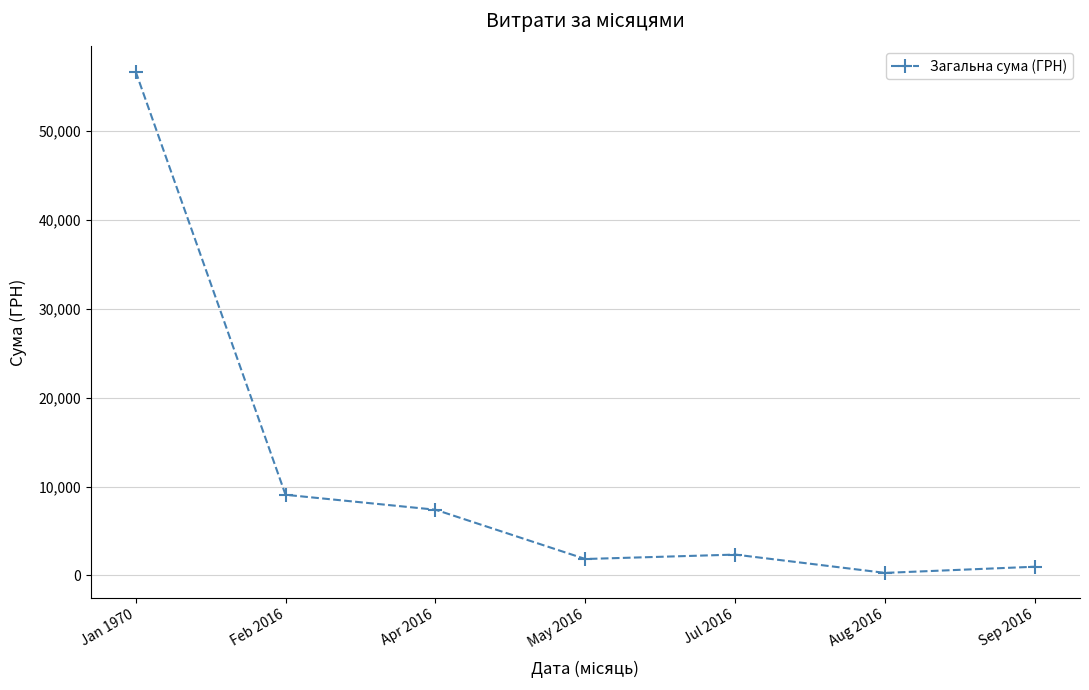

Where is the data nearest to the value 28495?

Feb 2016